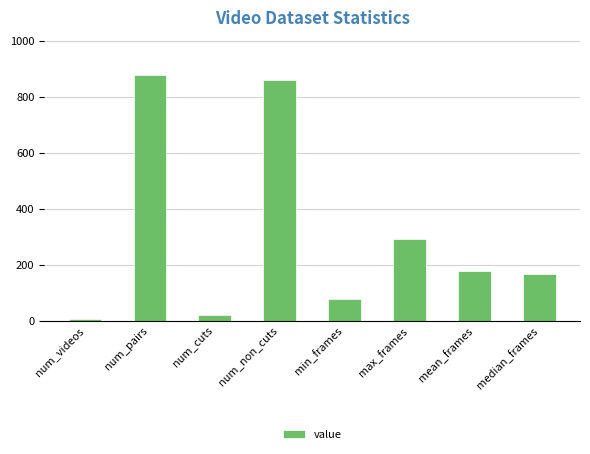

The chart shows a value of 248 at mean_frames. True or false?

False